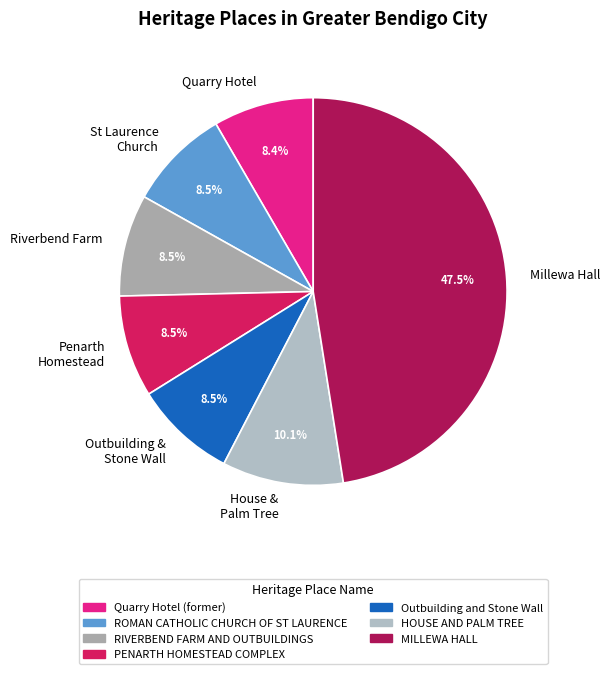

Count the number of slices in the pie.

7